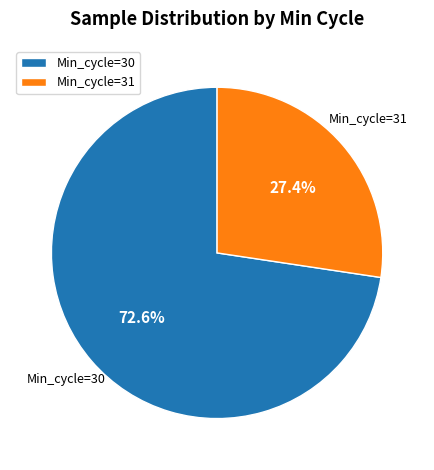

How much of the chart is everything except Min_cycle=31?

72.6%